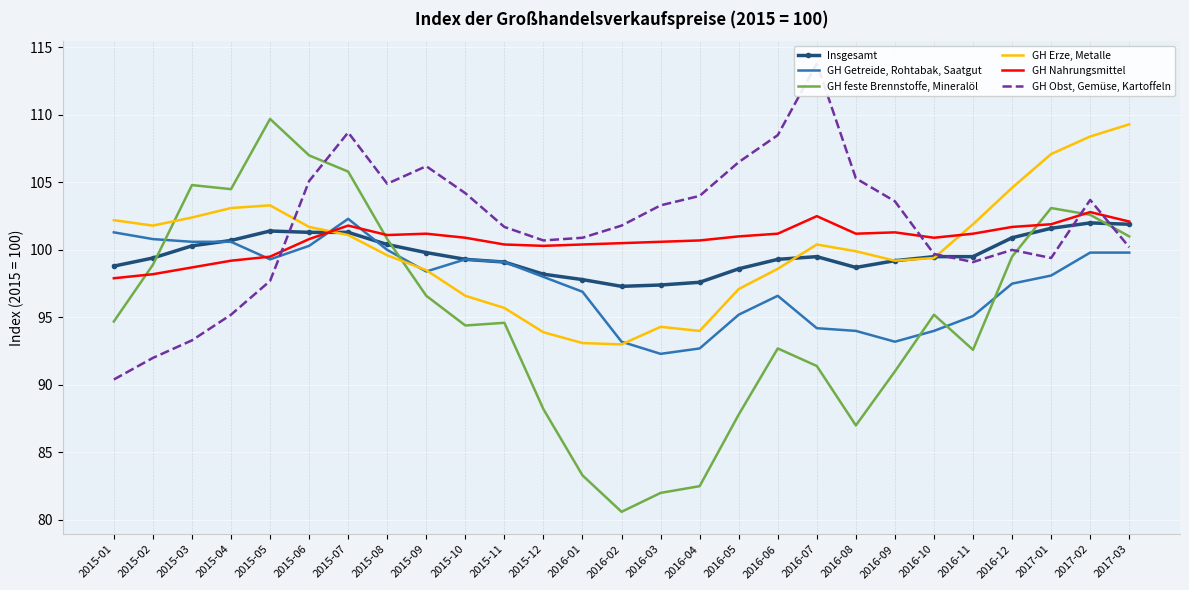

What is the smallest value displayed?

80.6